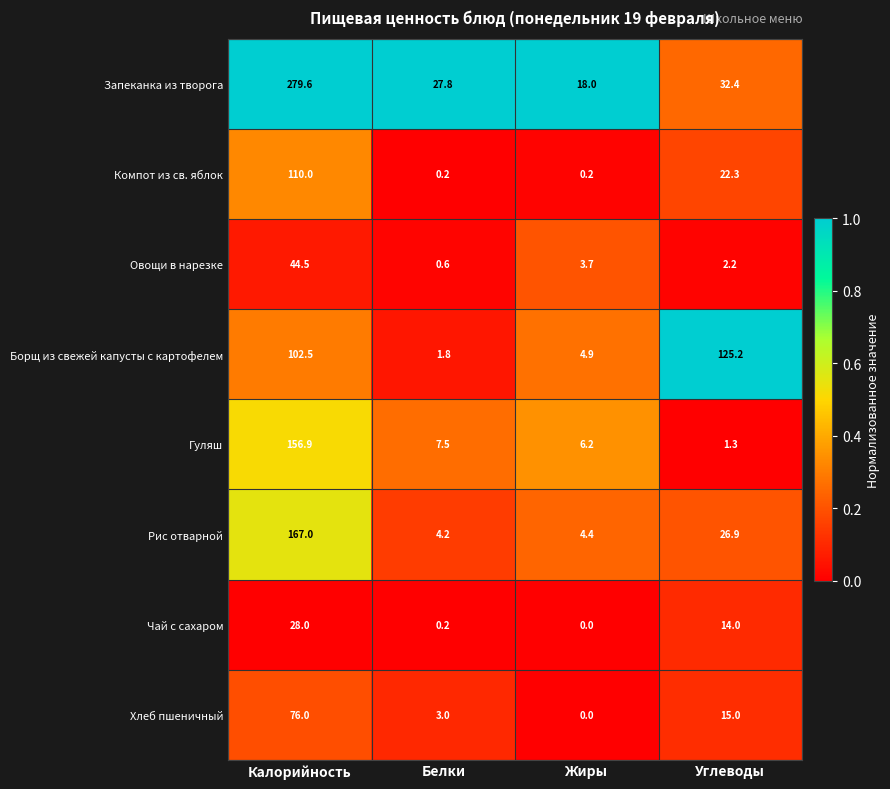

What is the average value of the Хлеб пшеничный series?

23.5